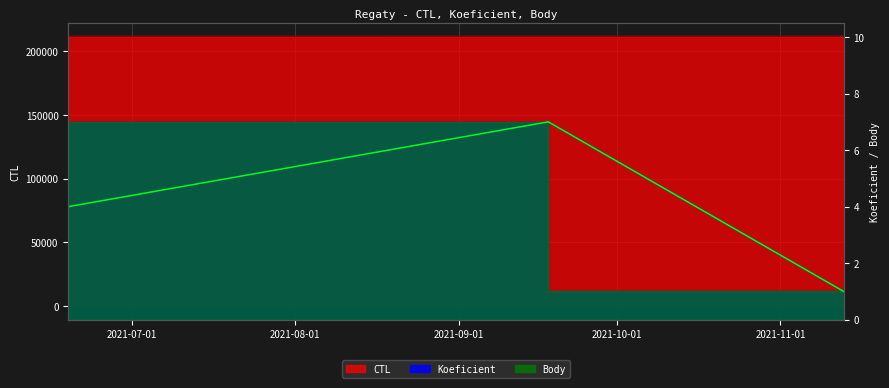

What position from the left is 2021-06-19?

1